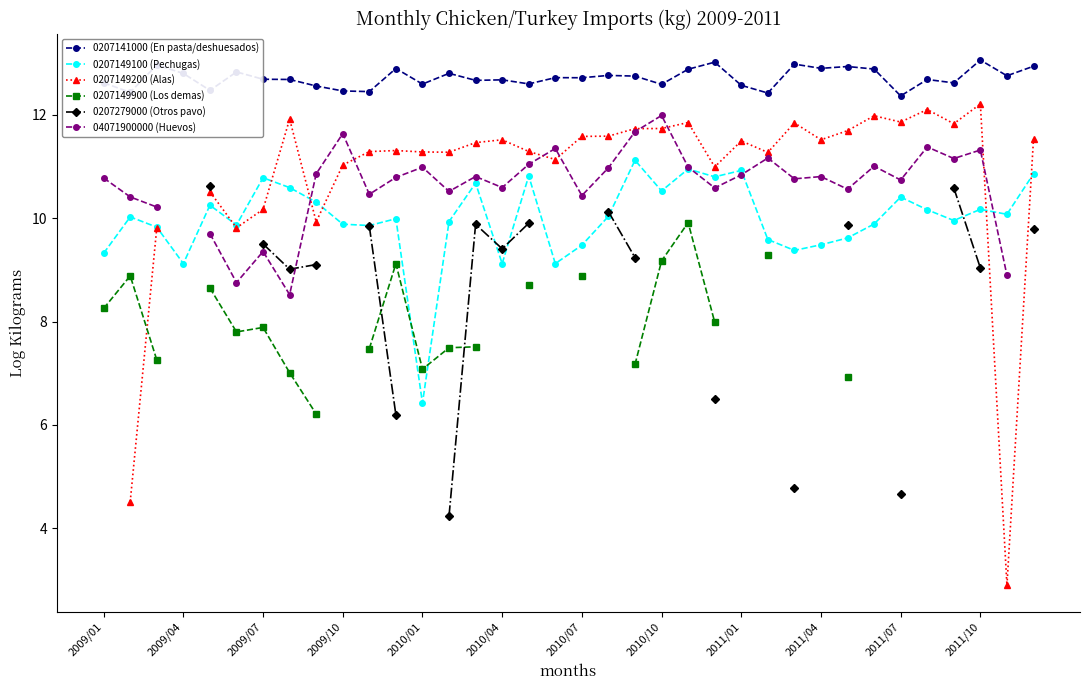

The value of 0207149100 (Pechugas) at 2010/07 is 3.2. True or false?

False